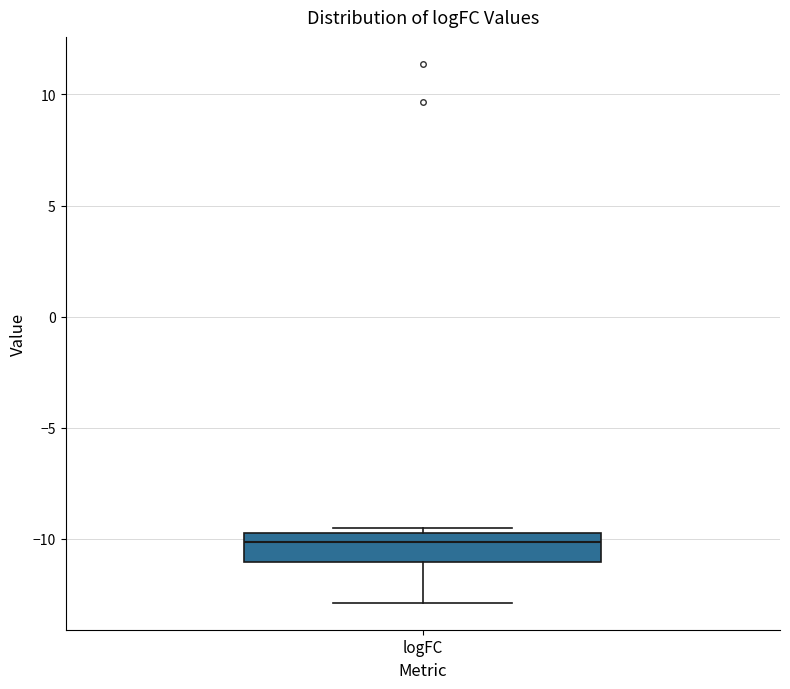

Read this box plot against the y-axis: the position of the median line, the range covered by the box, and the ends of both whiskers. The values are not printed on the chart, so give them approximately, as read against the axis.

median -10.0, box -11.0 to -9.5, whiskers -13.0 to -9.5 (just above the box's upper edge)